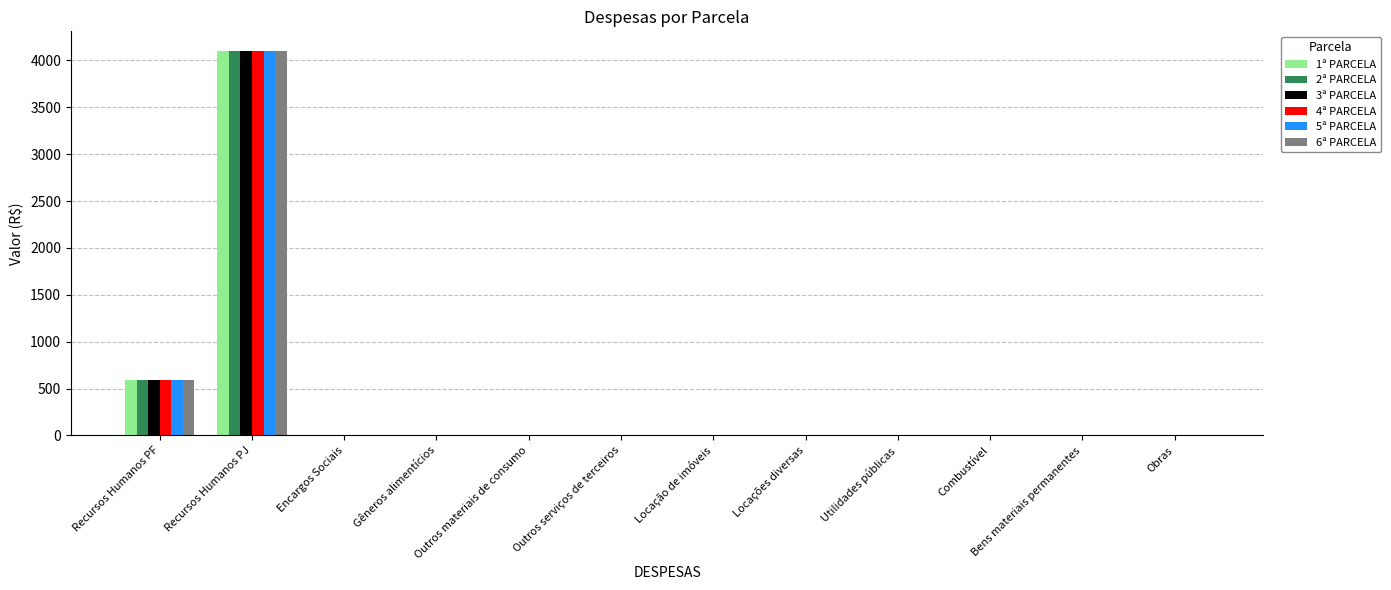

What is the maximum value shown in the chart?

4104.5